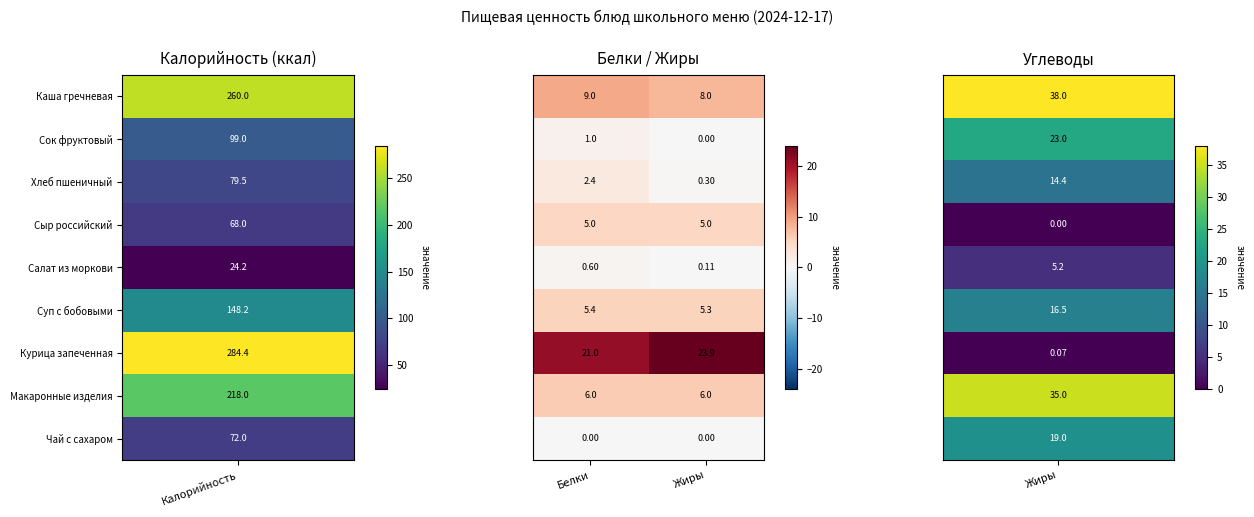

Which label corresponds to the largest value in the chart?

Жиры